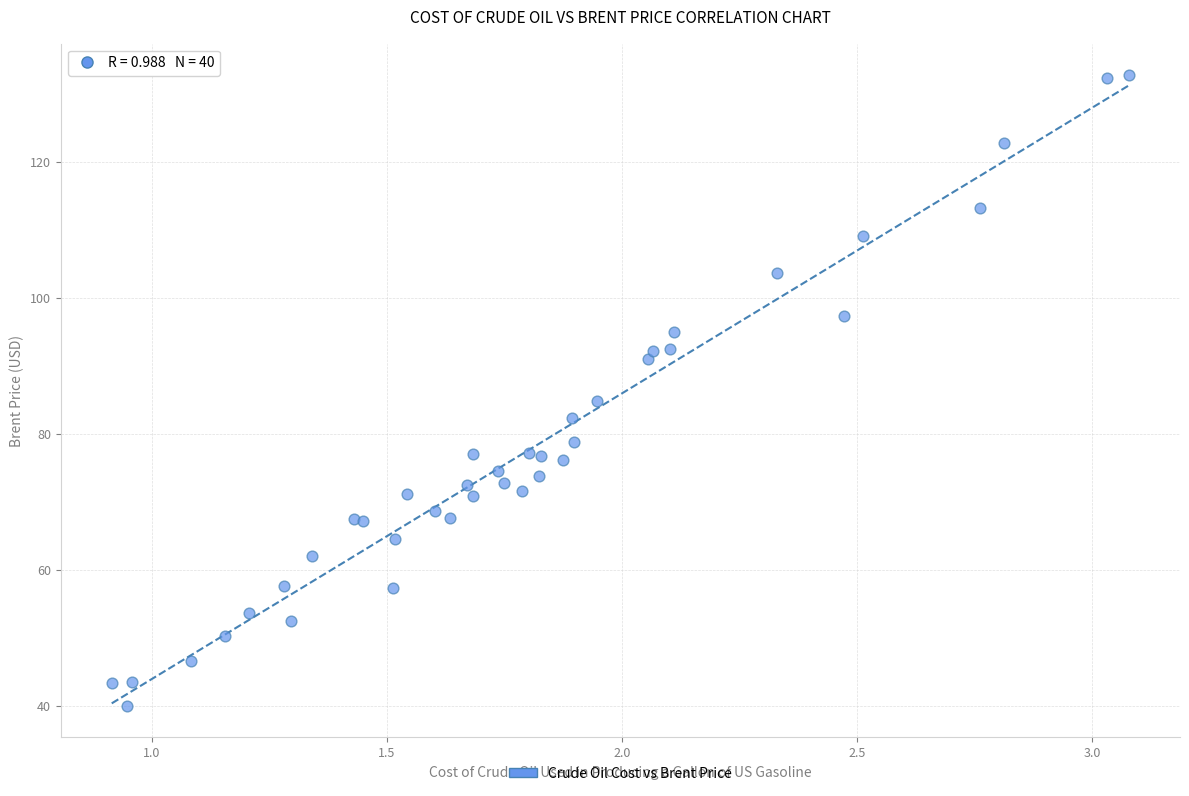

What Y value in the scatter plot is closest to 86?

84.8